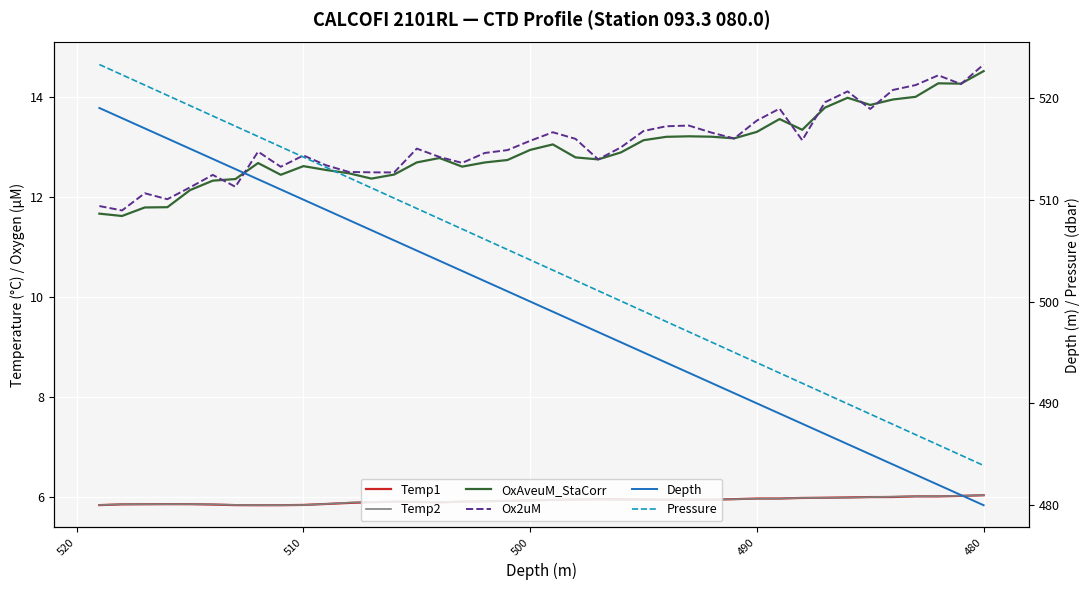

How many interior local peaks does the Temp2 series have?

4